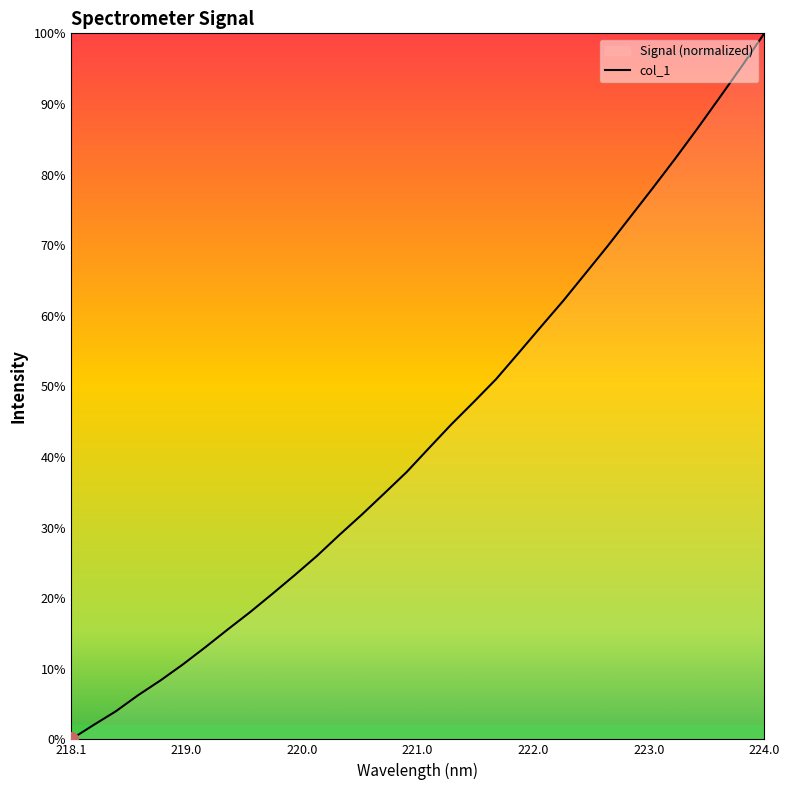

True or false: the data has more than 1 interior local peaks.

False